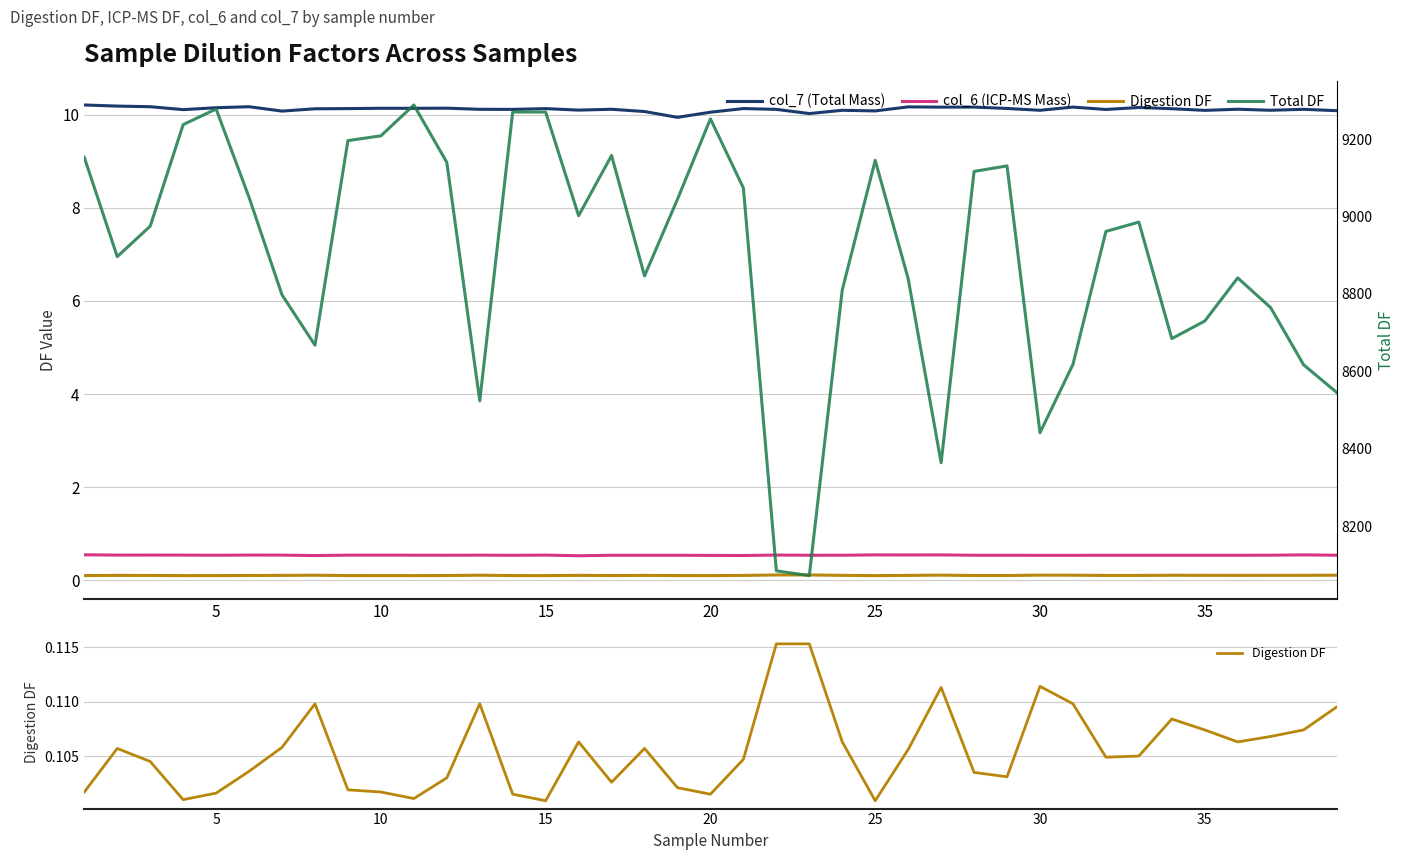

The Digestion DF series shows 0.1 at 15. True or false?

True